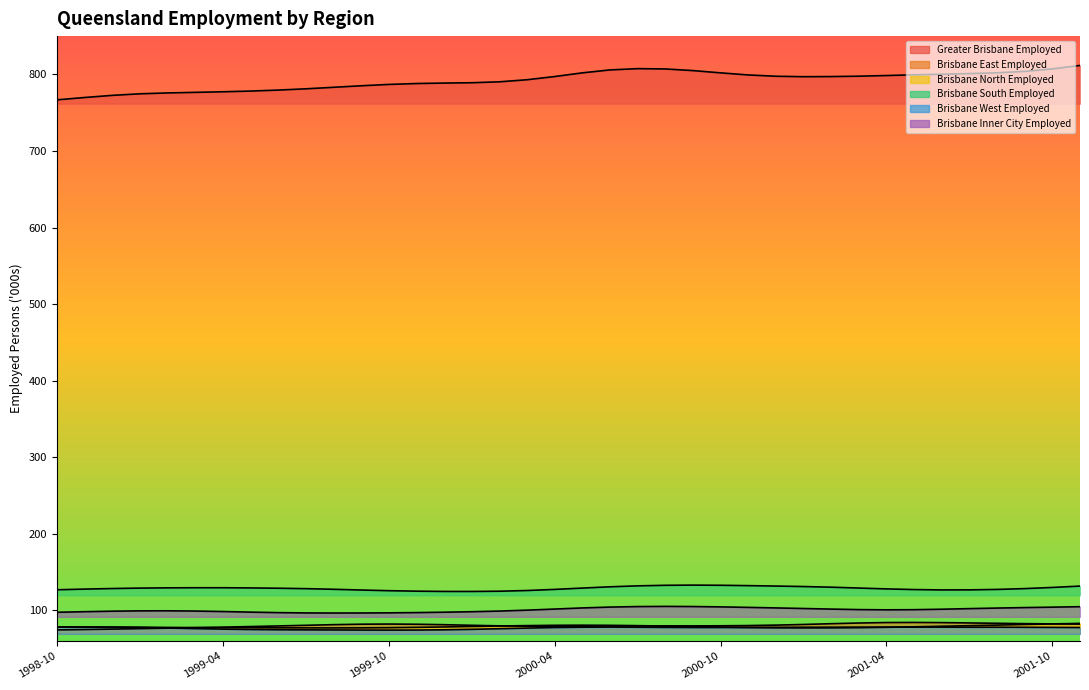

Which series ends up on top after the final intersection of Brisbane North Employed and Brisbane East Employed?

Brisbane East Employed